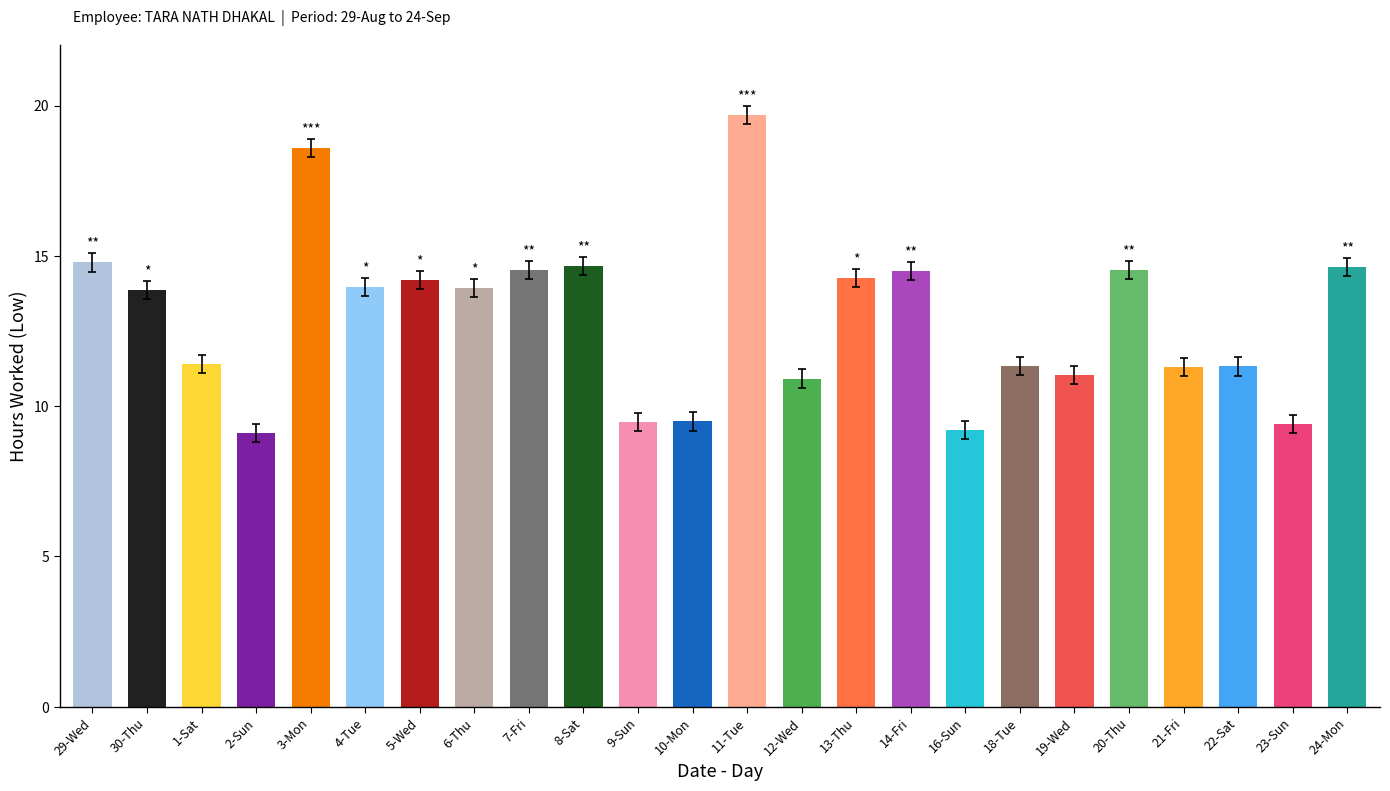

Count the number of data series in this chart.

1